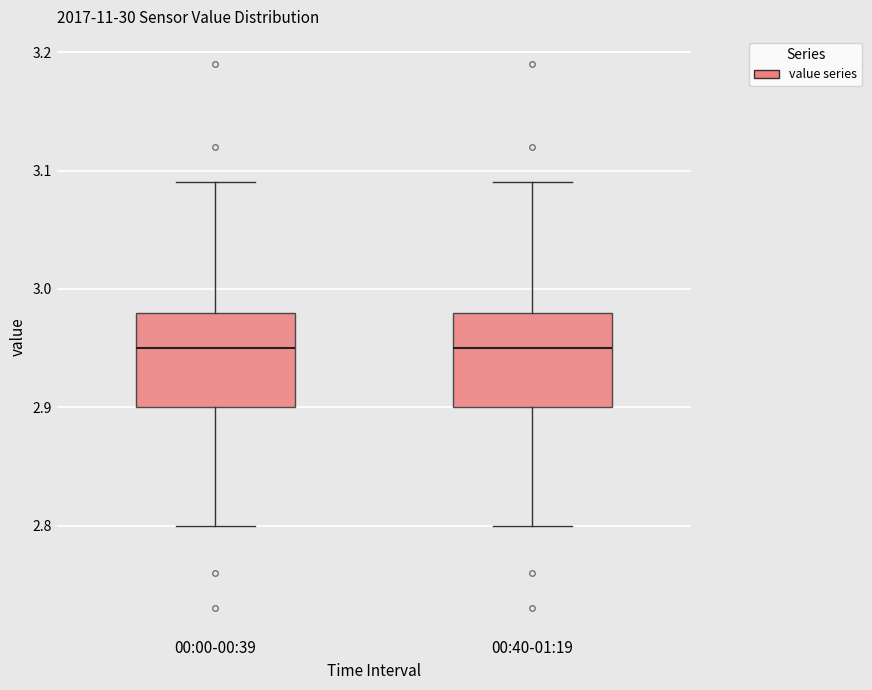

Reading left to right, transcribe this box plot: for each box, give where its median line is, the range the box spans, and where its two whiskers end, as read against the y-axis. The values are not printed on the chart, so give them approximately, as read against the axis.

00:00-00:39: median 2.95, box 2.90 to 2.98, whiskers 2.80 to 3.09
00:40-01:19: median 2.95, box 2.90 to 2.98, whiskers 2.80 to 3.09